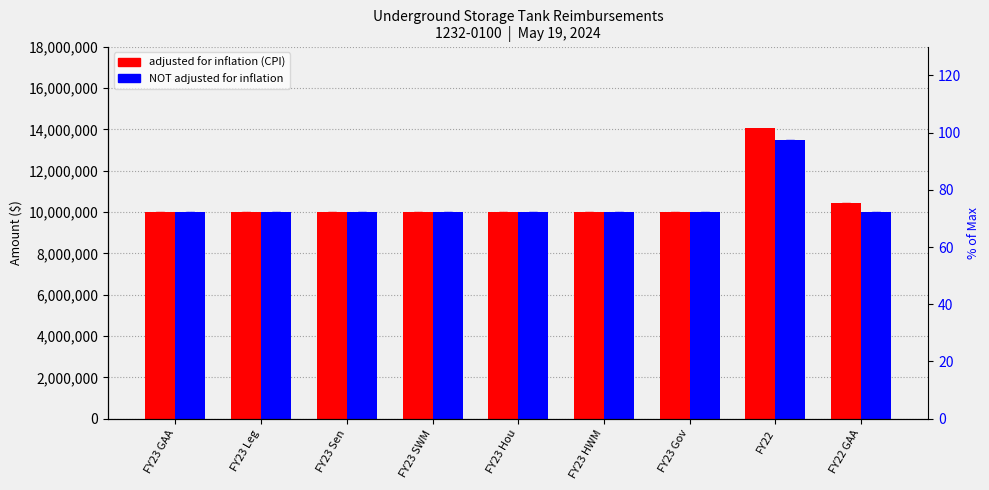

Is the value of NOT adjusted for inflation at FY22 GAA greater than the value of adjusted for inflation (CPI) at FY23 Leg?

No